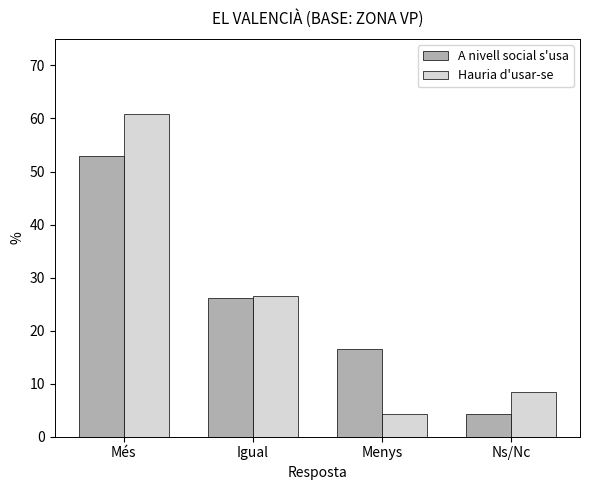

What is the greatest value displayed?

60.9